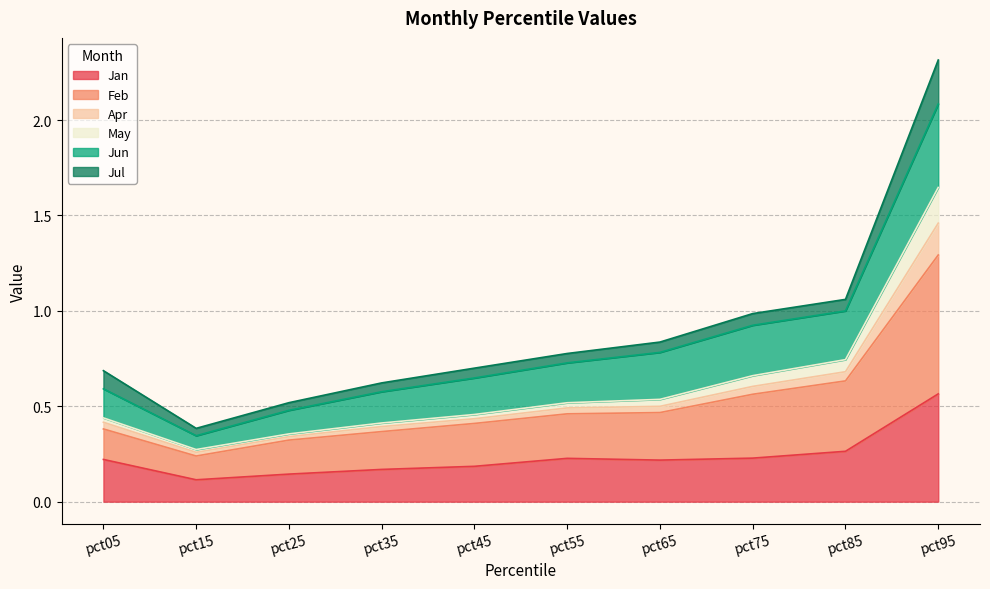

True or false: Jan has a value of 0.2 at pct55.

True